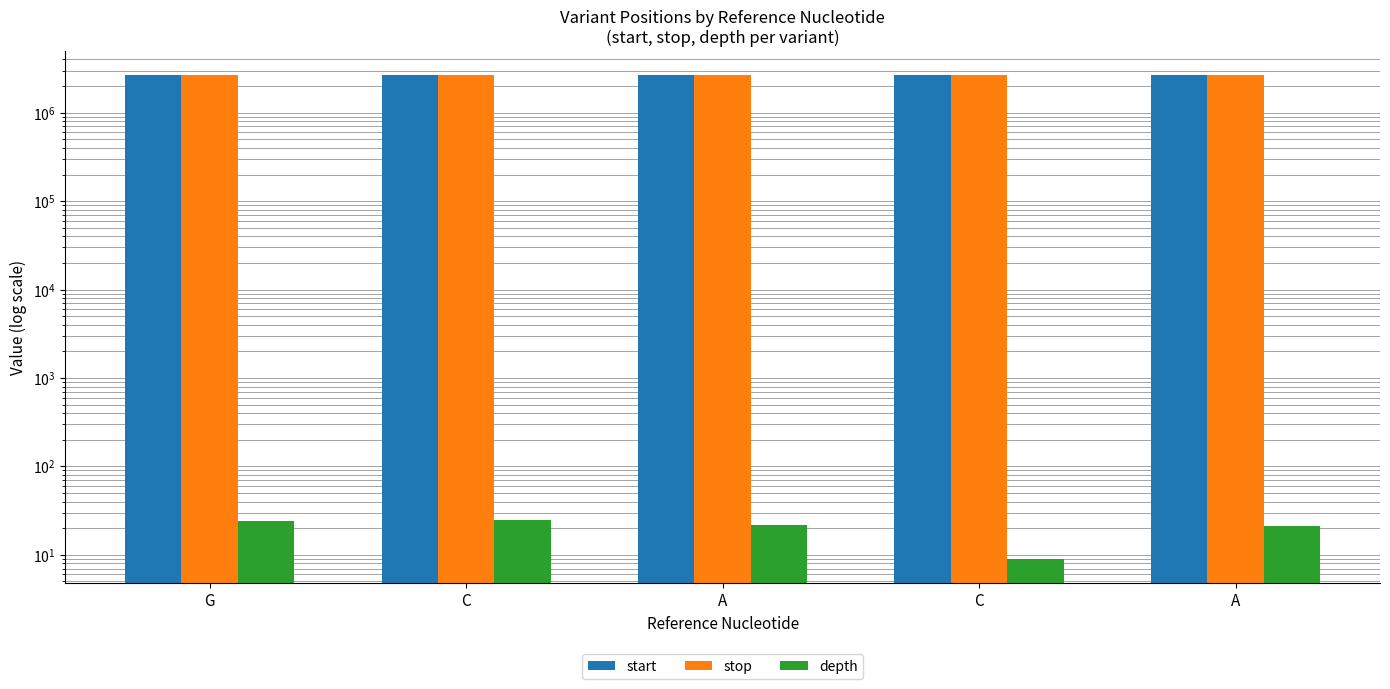

Does the chart contain stacked bars?

No